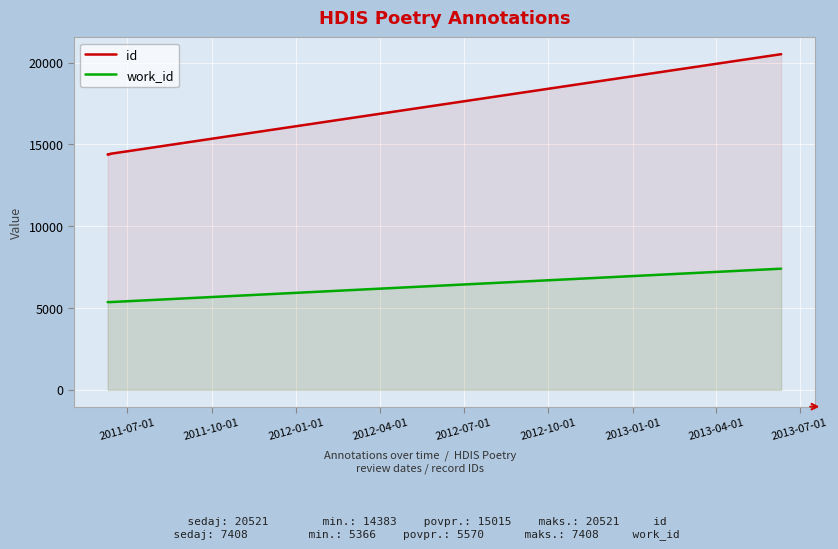

Which series changed the most between 2012-04-01 and 2013-07-01?

id